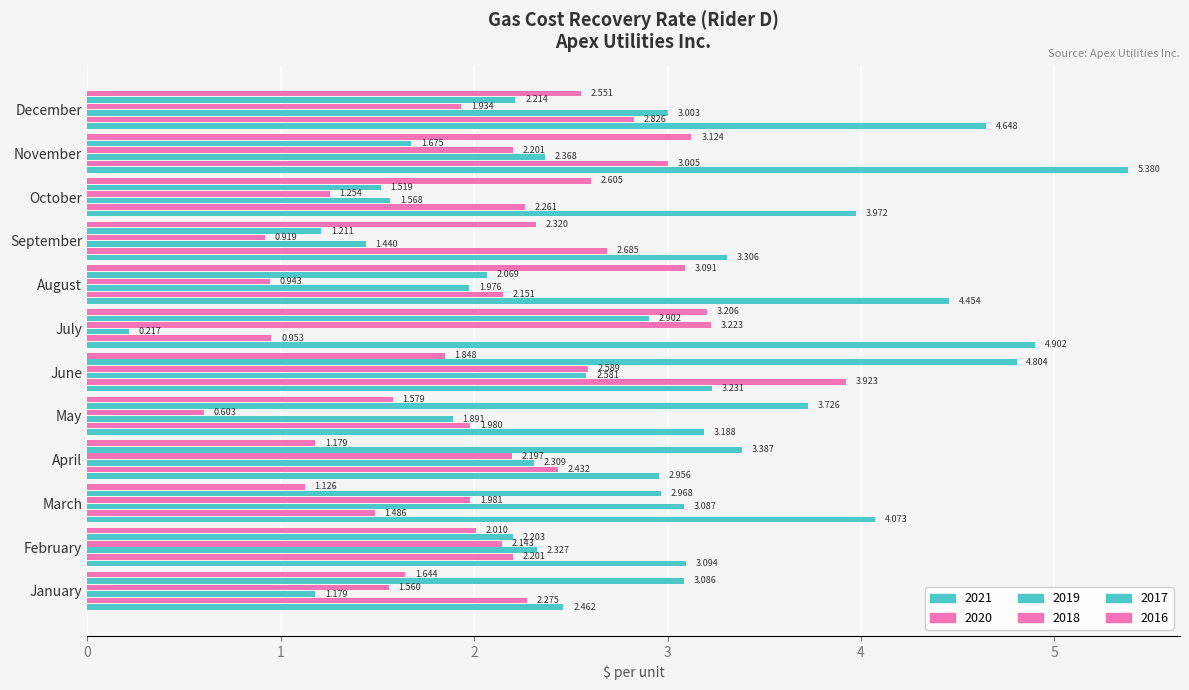

How many data points does each series have?

12